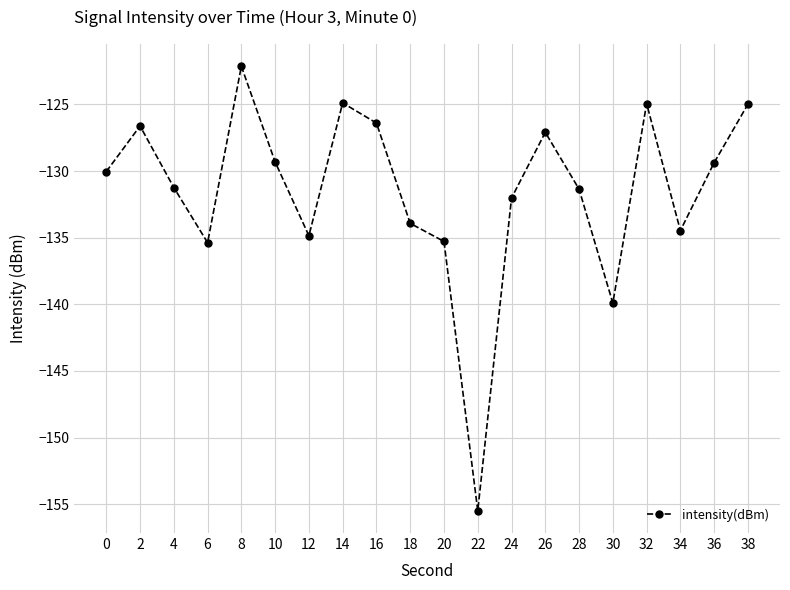

How many values exceed -130?

9